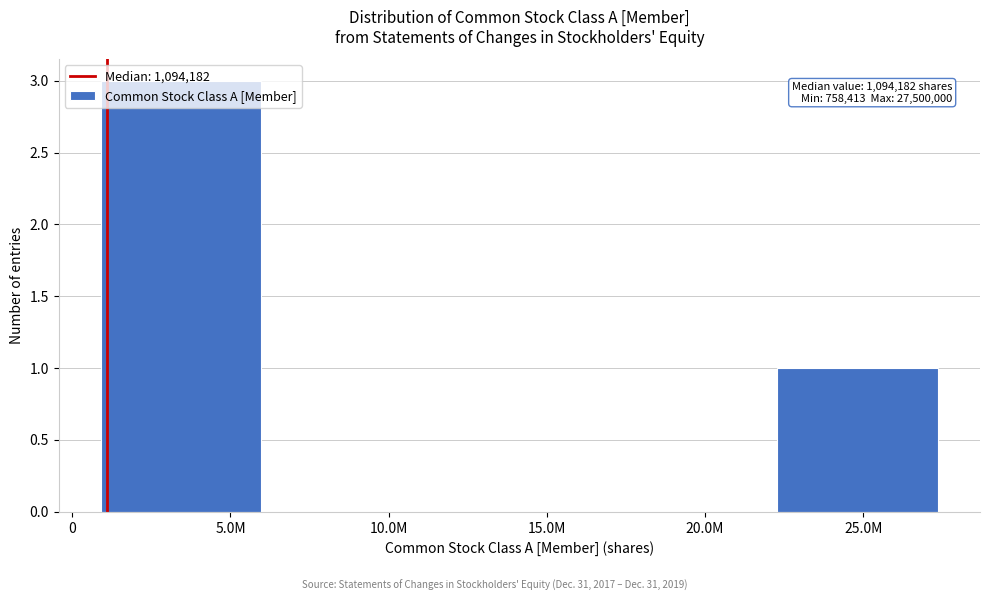

What is the sum of all values?

4